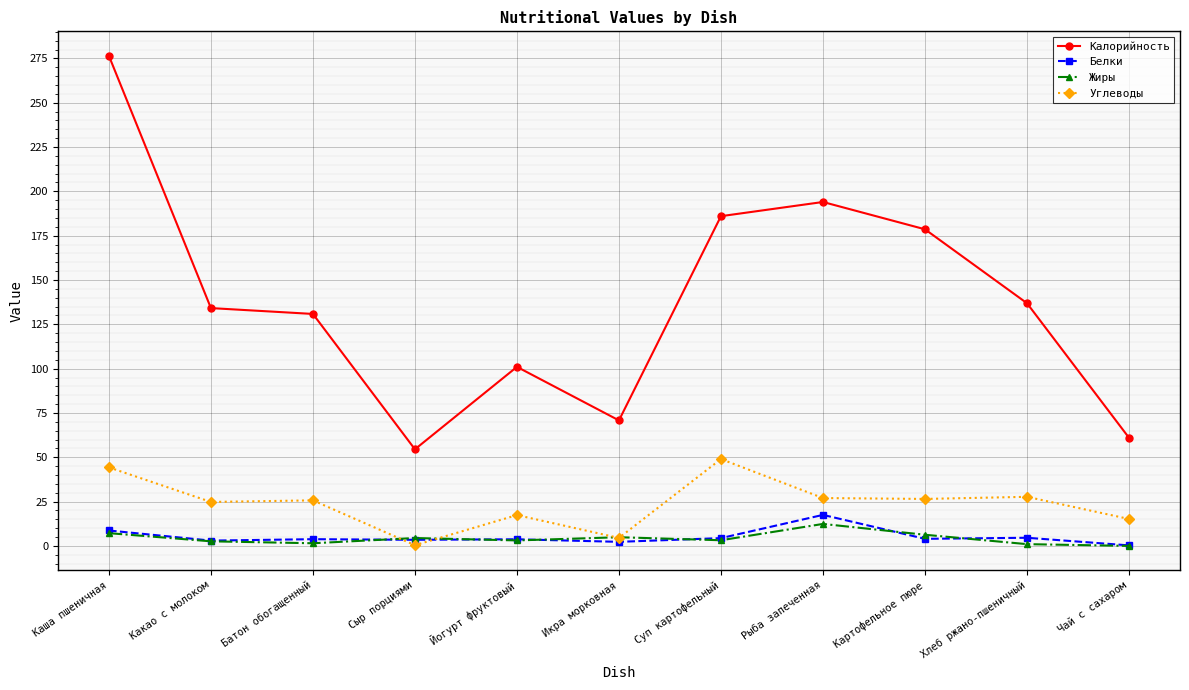

Which category has the highest value in the Жиры series?

Рыба запеченная